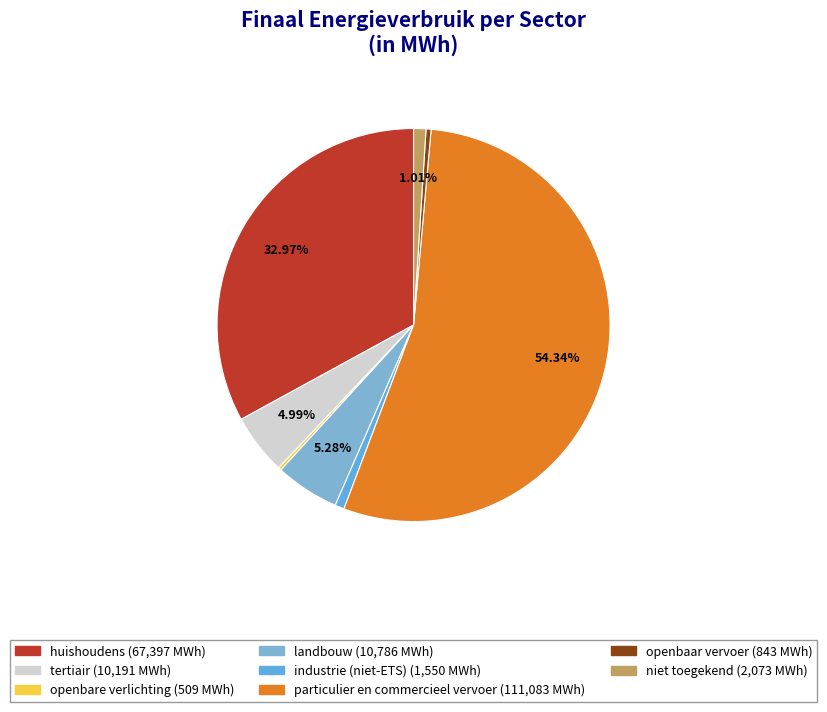

What portion of the pie excludes industrie (niet-ETS)?

99.2%